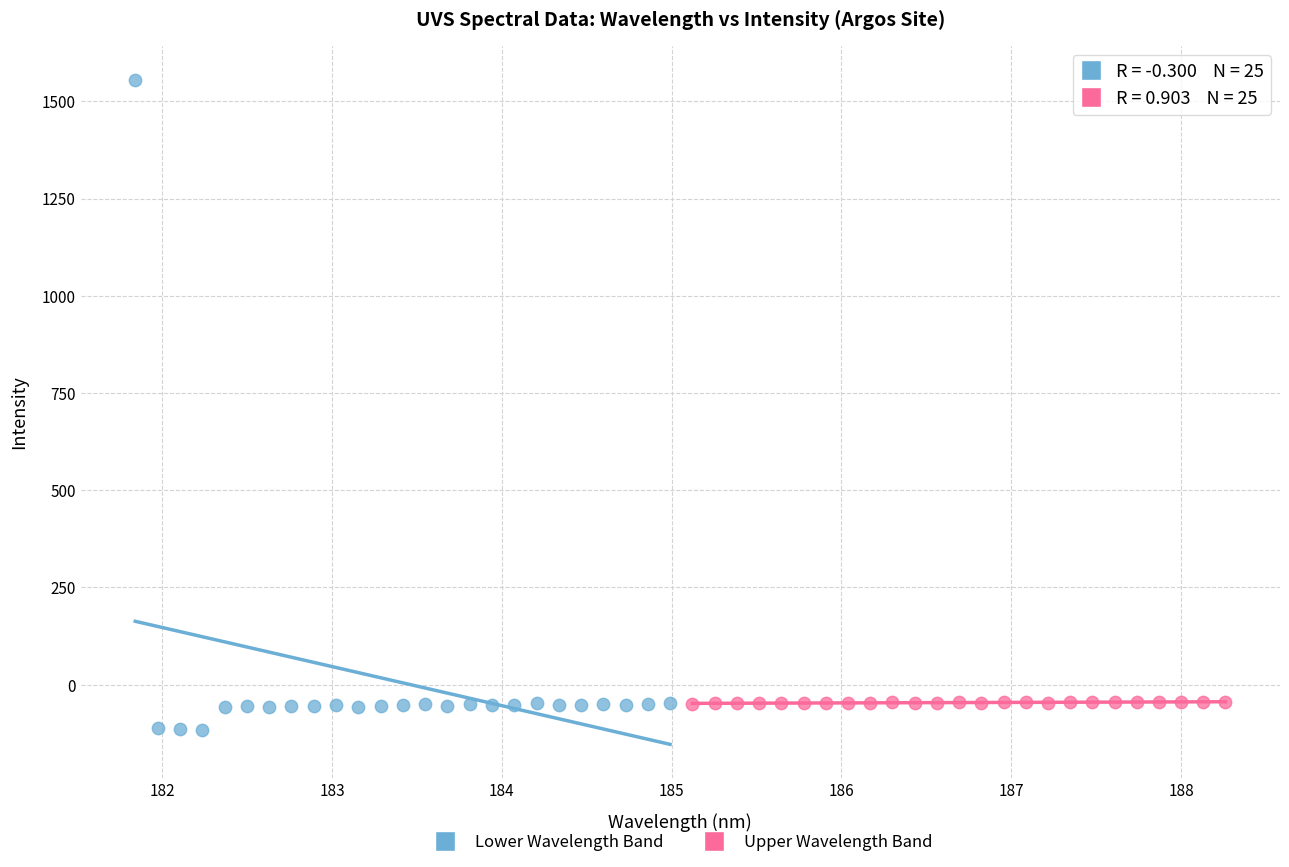

Which series has the largest Y range (max minus min)?

Lower Wavelength Band